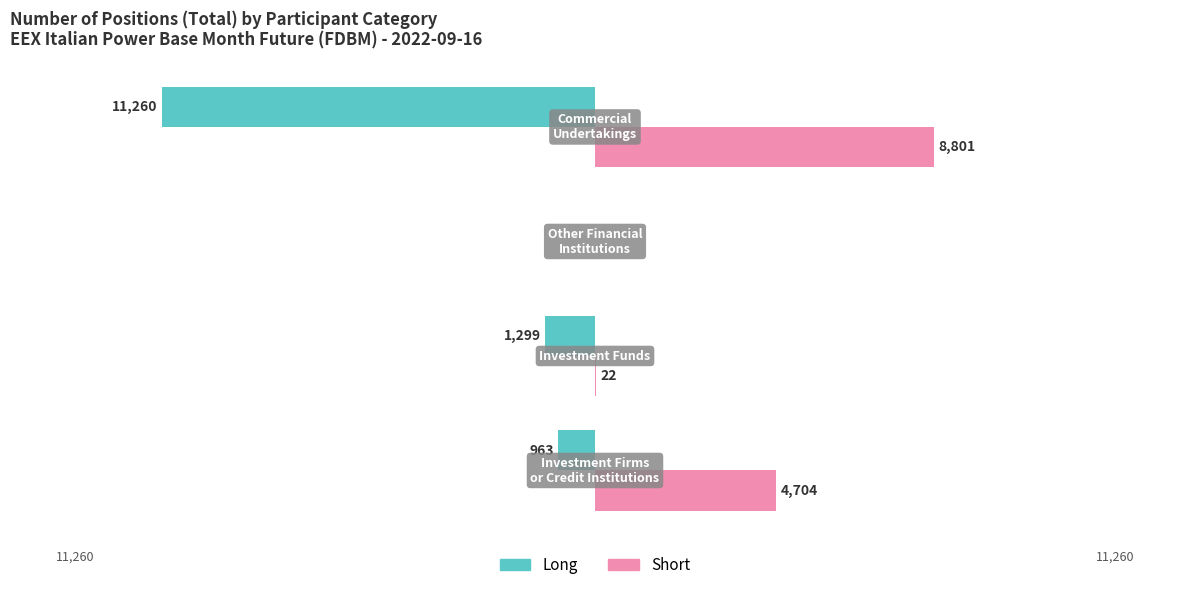

What are all the series names shown in the legend?

Long, Short